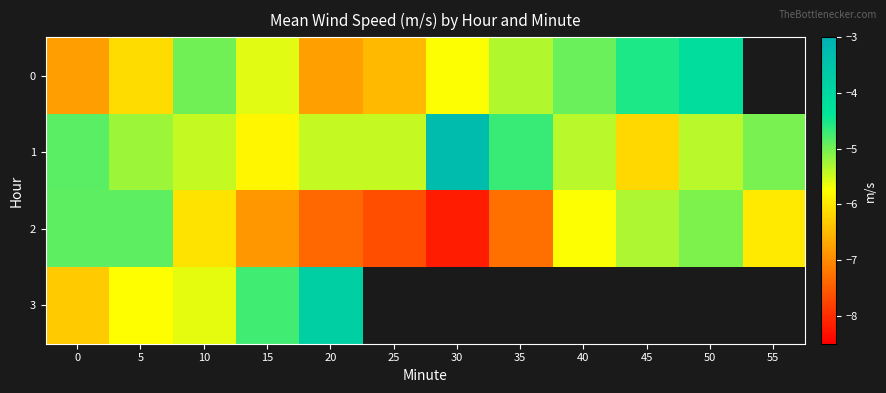

Which has a higher value, 35 or 30?

35